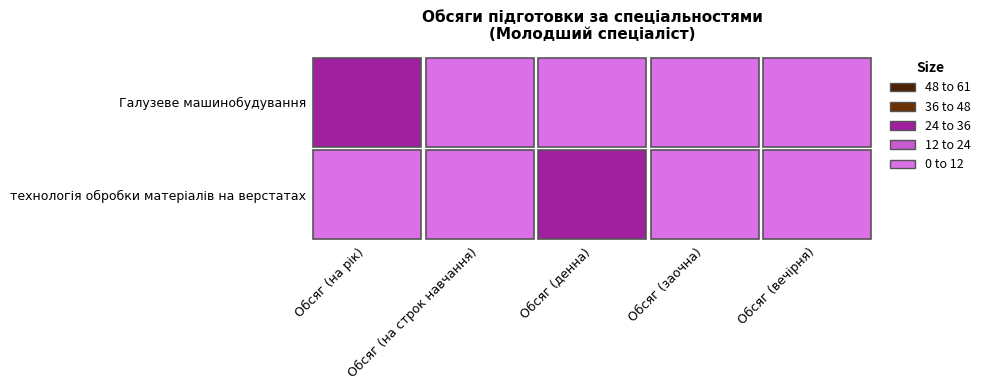

Which category has the highest value in the Галузеве машинобудування series?

Обсяг (на рік)